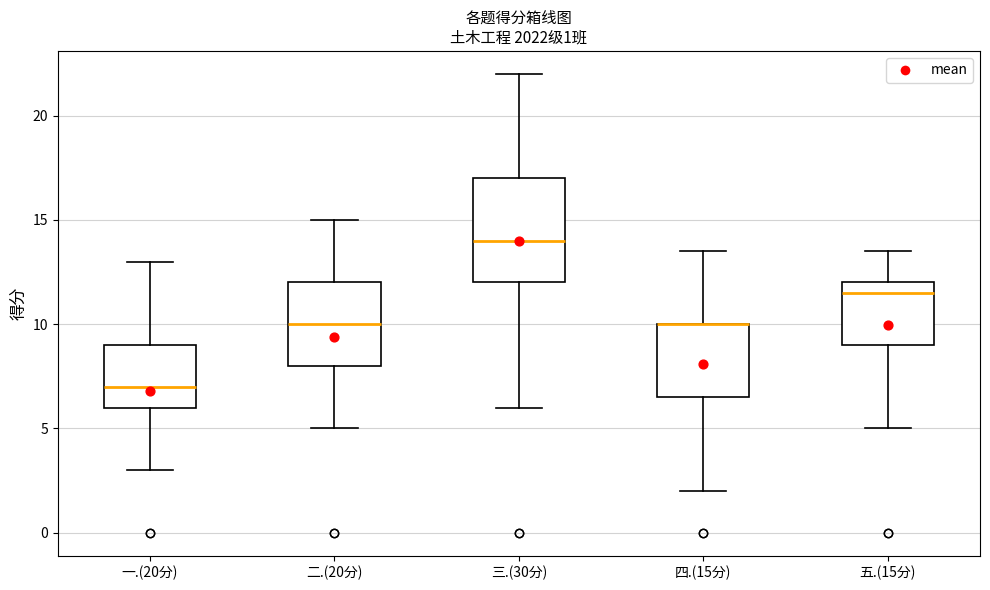

Which box is the tallest, from its lower edge to its upper edge?

三.(30分)